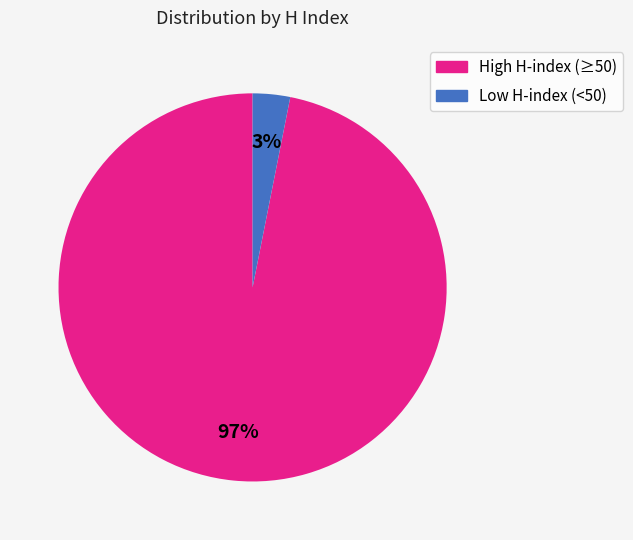

To the nearest percent, what is the difference between the largest and smallest slice percentages?

94%